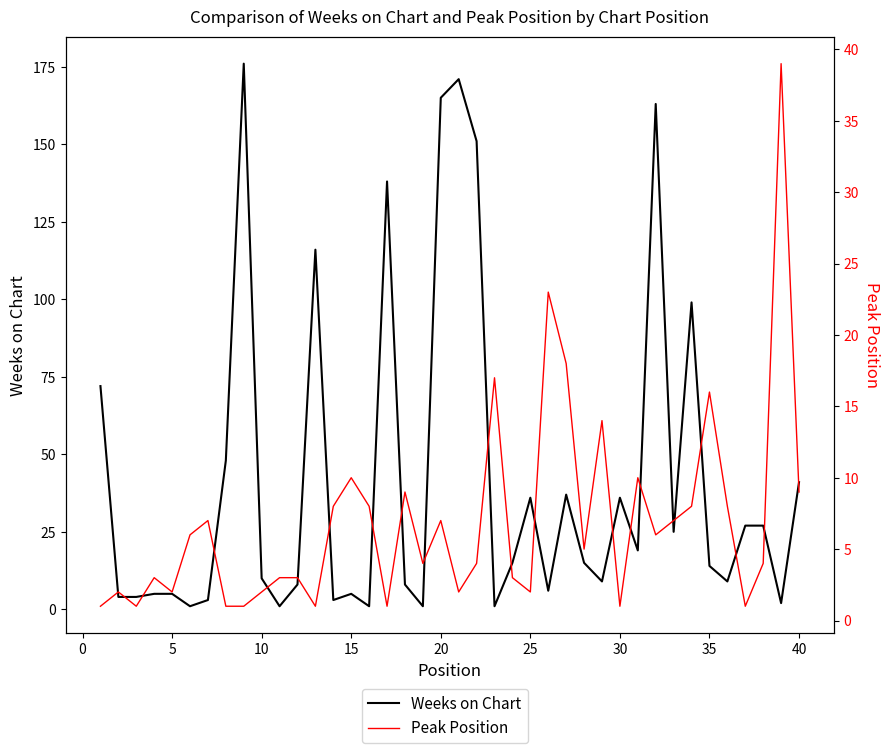

Reading right to left, what are all the values shown in this chart?

Weeks on Chart: 41	2	27	27	9	14	99	25	163	19	36	9	15	37	6	36	15	1	151	171	165	1	8	138	1	5	3	116	8	1	10	176	48	3	1	5	5	4	4	72
Peak Position: 9	39	4	1	8	16	8	7	6	10	1	14	5	18	23	2	3	17	4	2	7	4	9	1	8	10	8	1	3	3	2	1	1	7	6	2	3	1	2	1